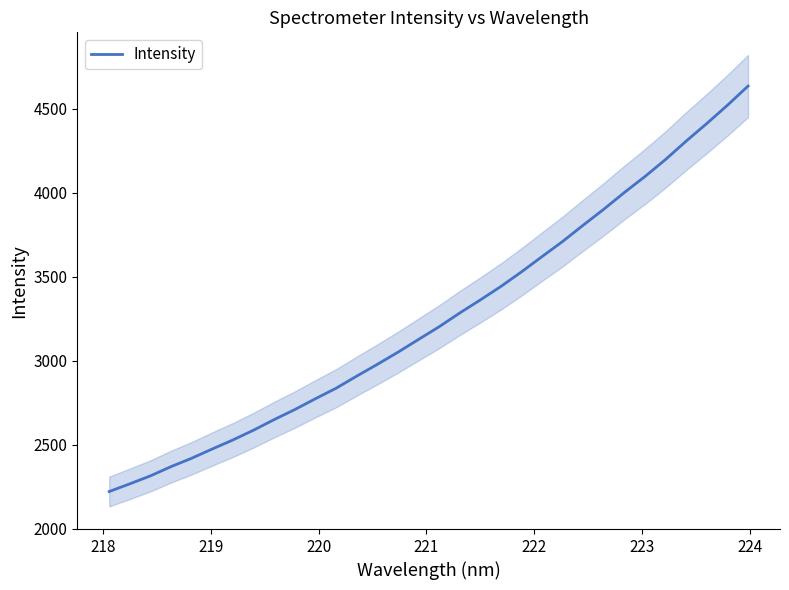

How many lines are shown in the chart?

1